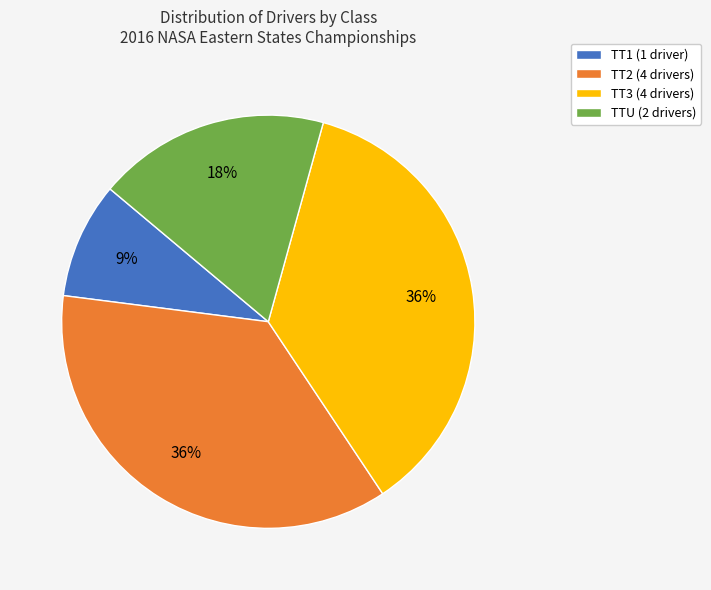

To the nearest percent, what is the difference between the TT2 and TT1 slice percentages?

27%